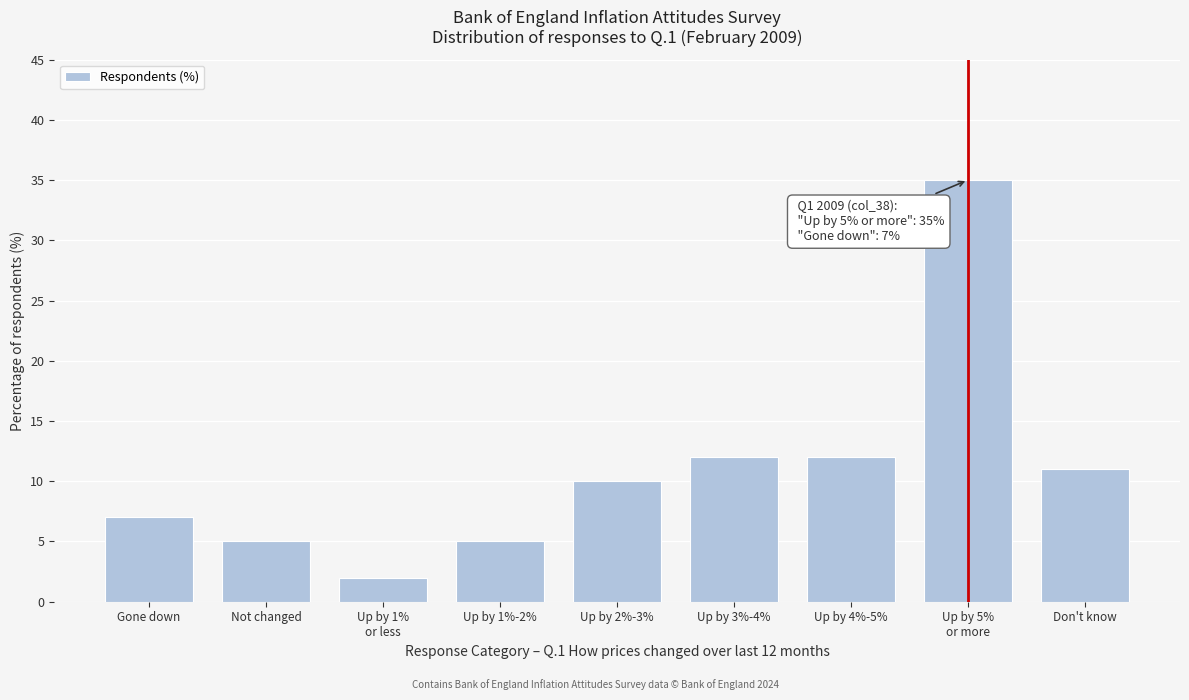

What is the label of the 9th bar from the left?

Don't know